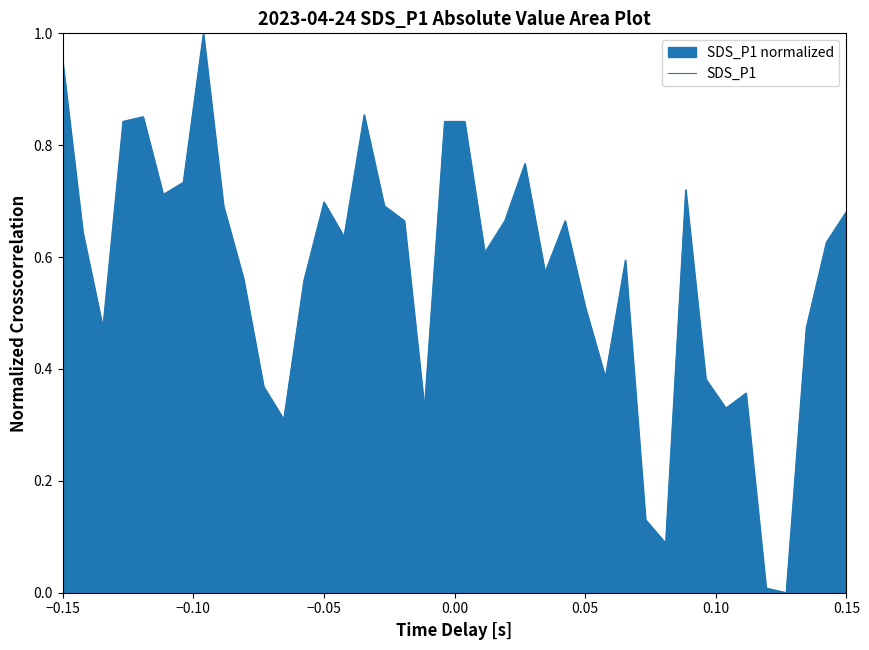

What is the greatest value displayed?

1.0